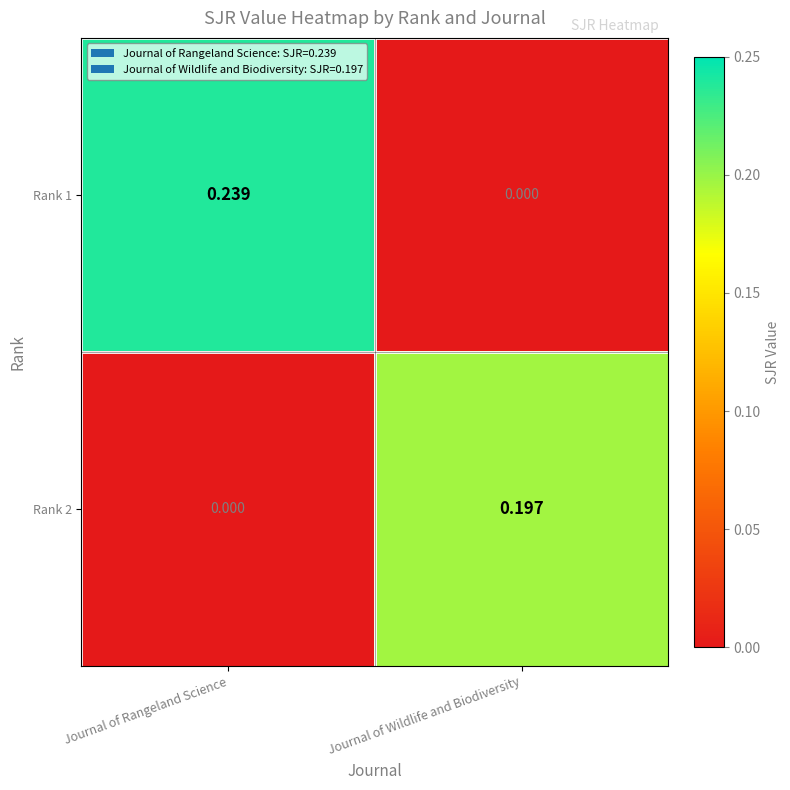

At which category is the sum across all series the highest?

Journal of Rangeland Science